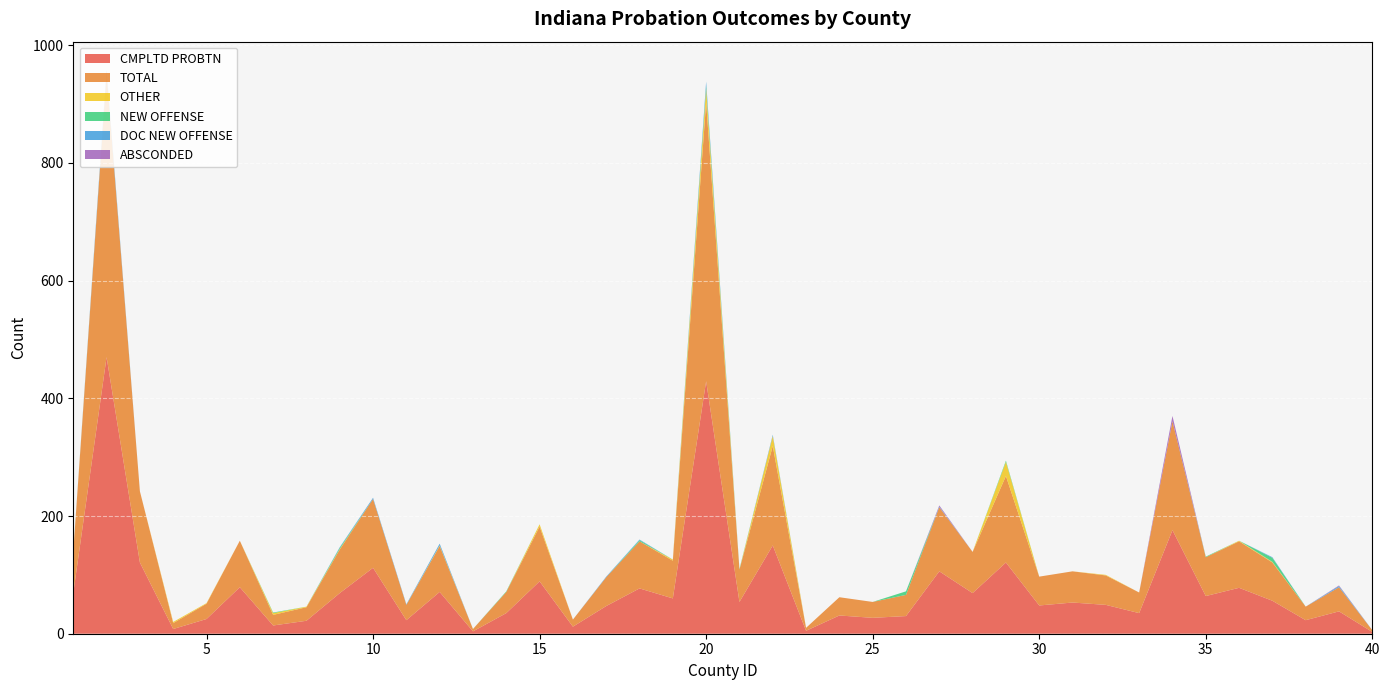

Reading left to right, what are all the values shown in this chart?

CMPLTD PROBTN: 69	470	121	8	25	79	14	22	69	112	23	71	4	35	89	12	47	77	60	429	54	150	5	31	27	30	106	69	121	48	53	49	35	176	64	78	56	23	38	3
TOTAL: 70	482	121	10	26	79	18	23	74	117	26	78	4	36	93	12	49	80	64	474	55	169	5	31	27	36	109	70	147	49	53	50	35	185	66	79	65	23	41	3
OTHER: 1	0	0	2	1	0	3	1	1	0	0	1	0	0	4	0	0	0	2	23	0	17	0	0	0	0	0	0	24	0	0	1	0	0	0	1	1	0	0	0
NEW OFFENSE: 0	0	0	0	0	0	1	0	2	0	0	0	0	1	0	0	0	2	0	5	1	0	0	0	0	6	0	0	2	0	0	0	0	0	1	0	7	0	0	0
DOC NEW OFFENSE: 0	6	0	0	0	0	0	0	1	2	1	3	0	0	0	0	1	1	0	7	0	2	0	0	0	0	1	0	0	0	0	0	0	0	0	0	1	0	2	0
ABSCONDED: 0	0	0	0	0	0	0	0	0	0	0	0	0	0	0	0	0	0	0	0	0	0	0	0	0	0	2	0	0	0	0	0	0	9	0	0	0	0	1	0